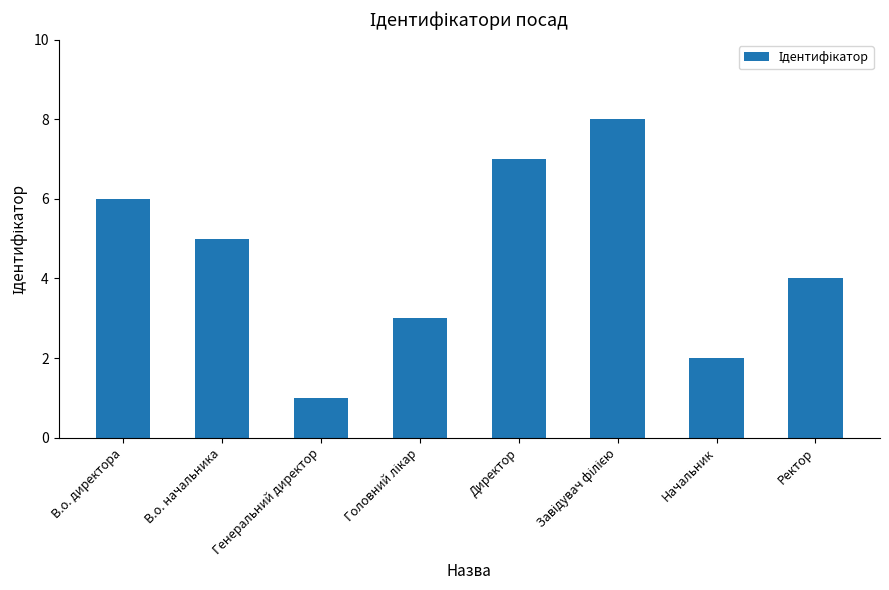

Reading left to right, transcribe all the data shown in this chart.

6	5	1	3	7	8	2	4